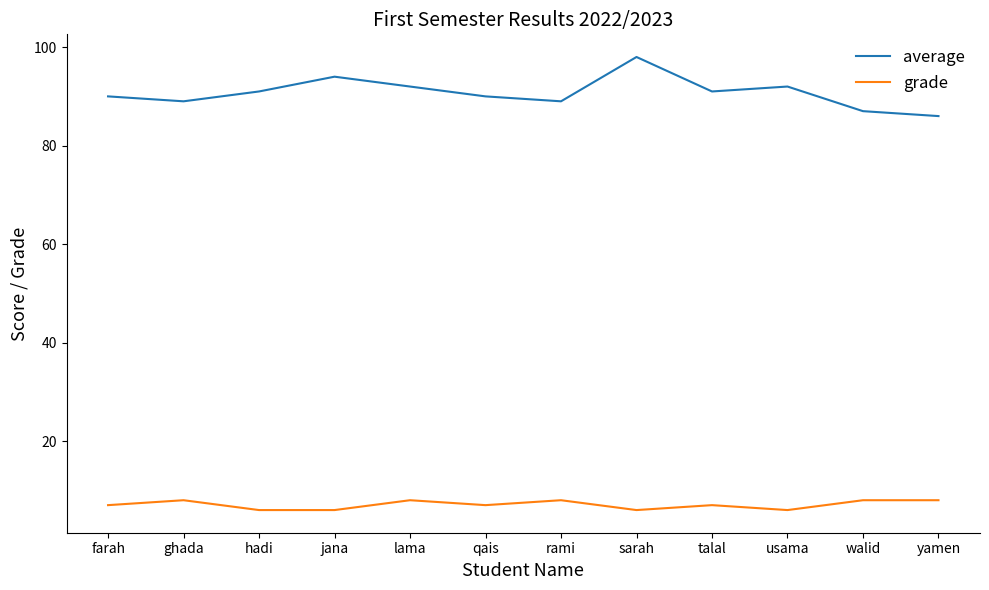

What is the maximum value shown in the chart?

98